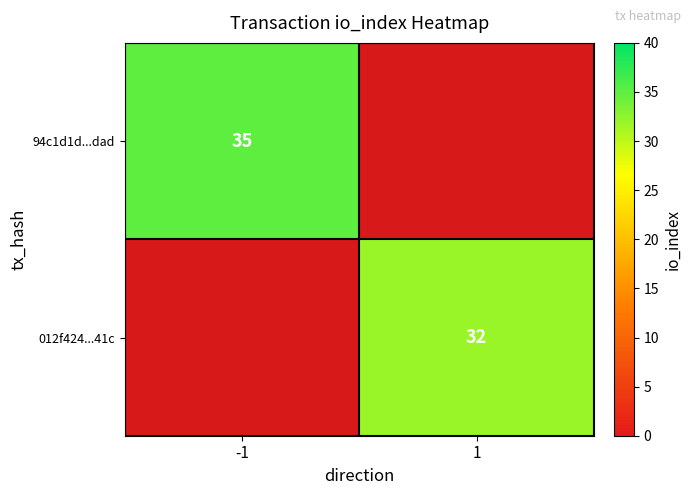

Is it true that 012f424...41c equals 32 at 1?

True